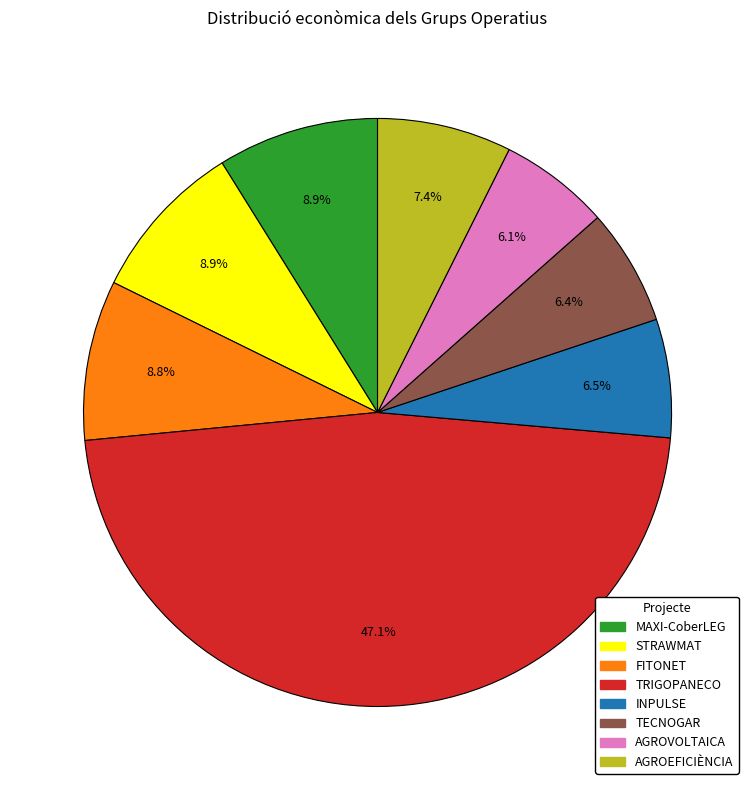

Which slice is the largest?

TRIGOPANECO